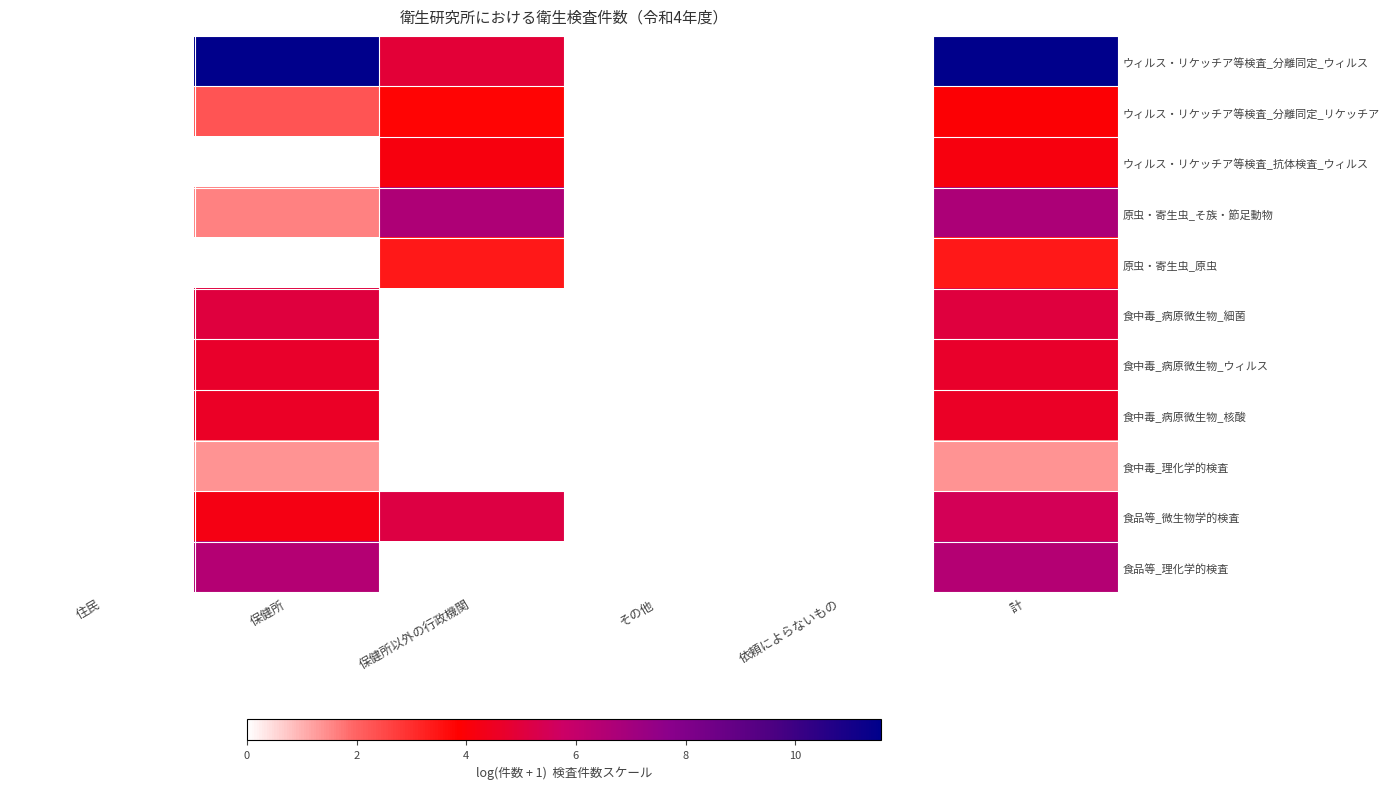

Reading left to right, transcribe all the data shown in this chart.

ウィルス・リケッチア等検査_分離同定_ウィルス: 住民=0.0	保健所=11.6	保健所以外の行政機関=4.9	その他=0.0	依頼によらないもの=0.0	計=11.6
ウィルス・リケッチア等検査_分離同定_リケッチア: 住民=0.0	保健所=2.3	保健所以外の行政機関=3.8	その他=0.0	依頼によらないもの=0.0	計=4.0
ウィルス・リケッチア等検査_抗体検査_ウィルス: 住民=0.0	保健所=0.0	保健所以外の行政機関=4.1	その他=0.0	依頼によらないもの=0.0	計=4.1
原虫・寄生虫_そ族・節足動物: 住民=0.0	保健所=1.6	保健所以外の行政機関=6.7	その他=0.0	依頼によらないもの=0.0	計=6.7
原虫・寄生虫_原虫: 住民=0.0	保健所=0.0	保健所以外の行政機関=3.4	その他=0.0	依頼によらないもの=0.0	計=3.4
食中毒_病原微生物_細菌: 住民=0.0	保健所=5.1	保健所以外の行政機関=0.0	その他=0.0	依頼によらないもの=0.0	計=5.1
食中毒_病原微生物_ウィルス: 住民=0.0	保健所=4.7	保健所以外の行政機関=0.0	その他=0.0	依頼によらないもの=0.0	計=4.7
食中毒_病原微生物_核酸: 住民=0.0	保健所=4.6	保健所以外の行政機関=0.0	その他=0.0	依頼によらないもの=0.0	計=4.6
食中毒_理化学的検査: 住民=0.0	保健所=1.4	保健所以外の行政機関=0.0	その他=0.0	依頼によらないもの=0.0	計=1.4
食品等_微生物学的検査: 住民=0.0	保健所=4.2	保健所以外の行政機関=5.1	その他=0.0	依頼によらないもの=0.0	計=5.5
食品等_理化学的検査: 住民=0.0	保健所=6.5	保健所以外の行政機関=0.0	その他=0.0	依頼によらないもの=0.0	計=6.5